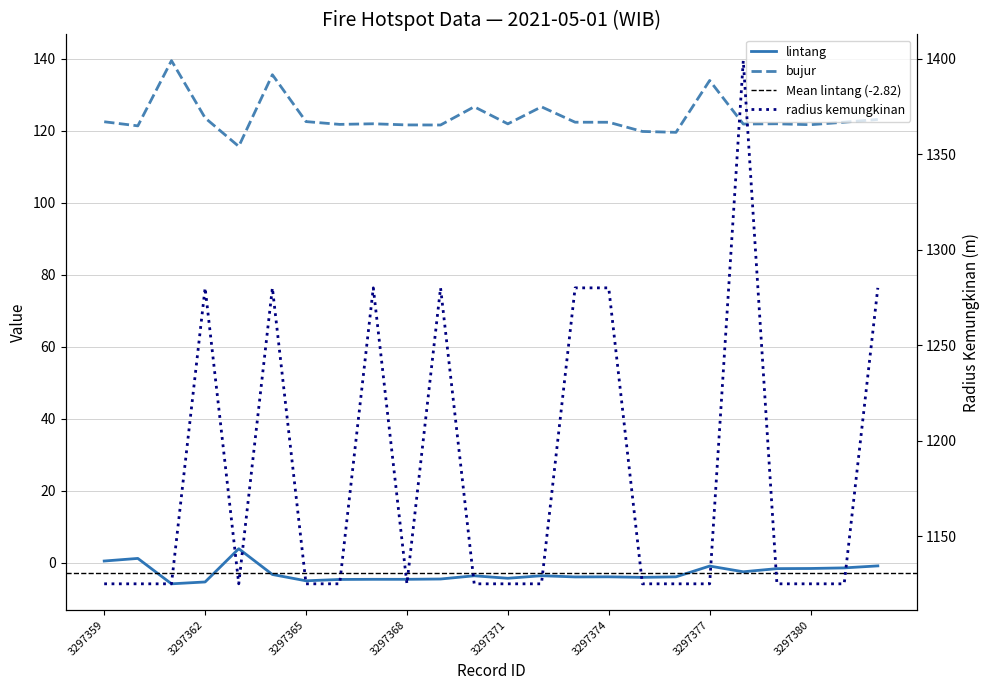

What is the greatest value displayed?

1399.0